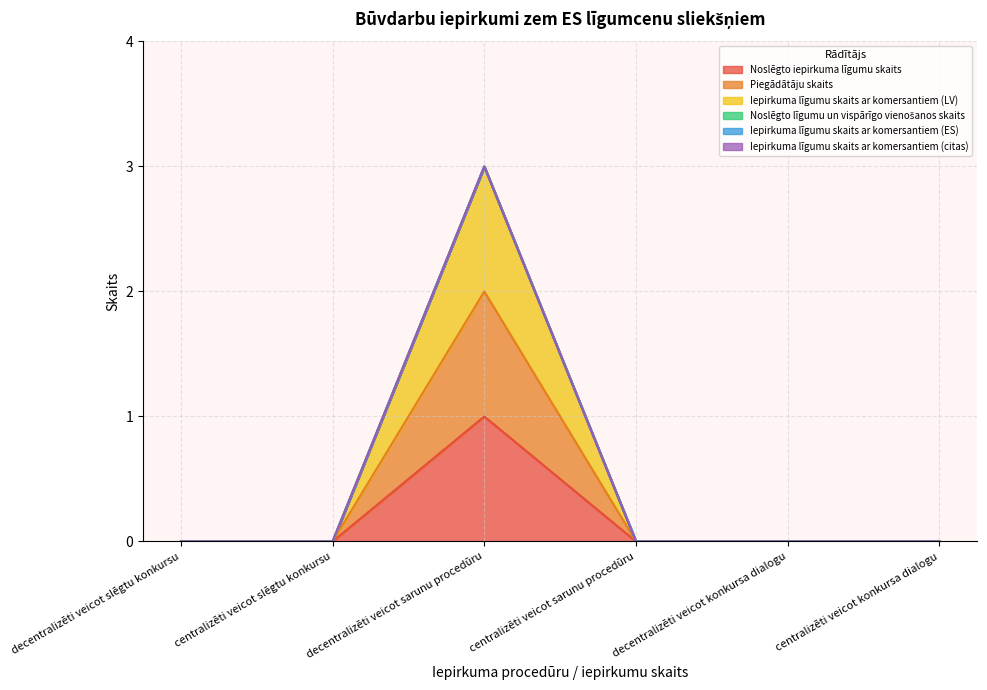

True or false: Iepirkuma līgumu skaits ar komersantiem (LV) and Piegādātāju skaits cross at least once.

False